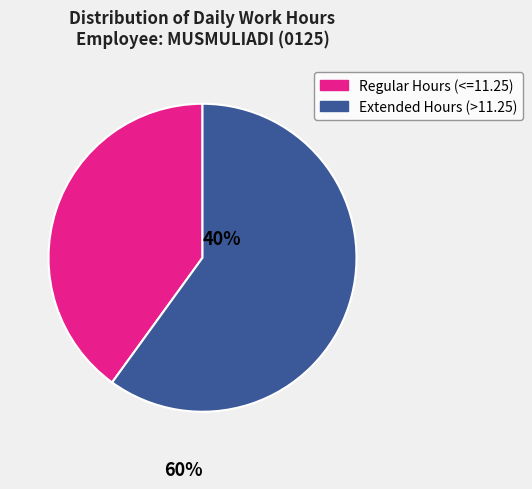

Is there a majority slice in this chart?

Yes